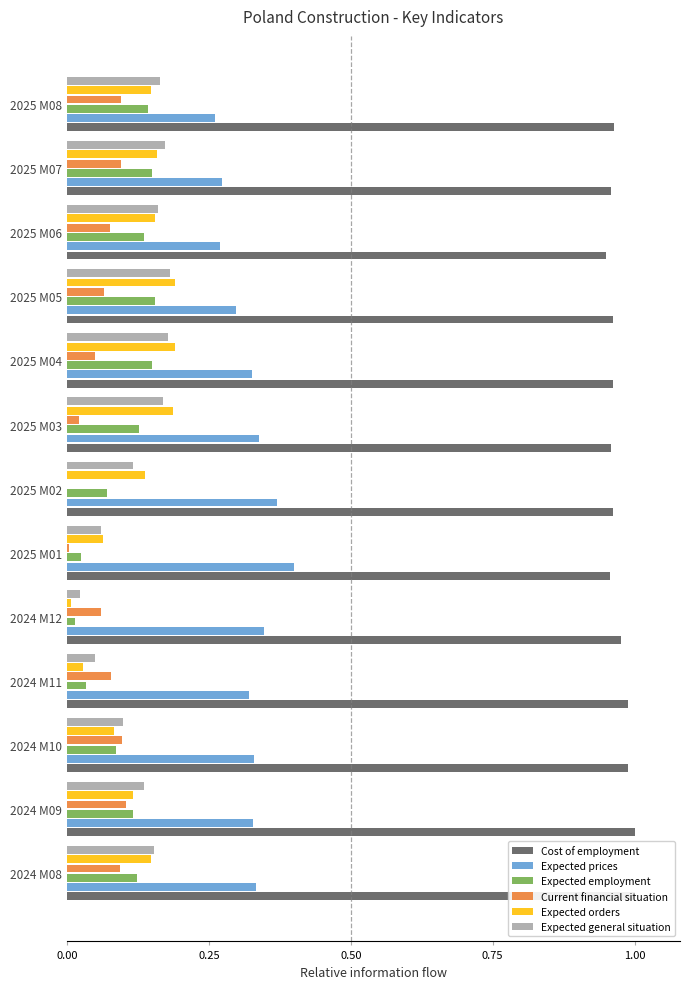

Rank the series at 2025 M03 from lowest to highest value.

Current financial situation, Expected employment, Expected general situation, Expected orders, Expected prices, Cost of employment